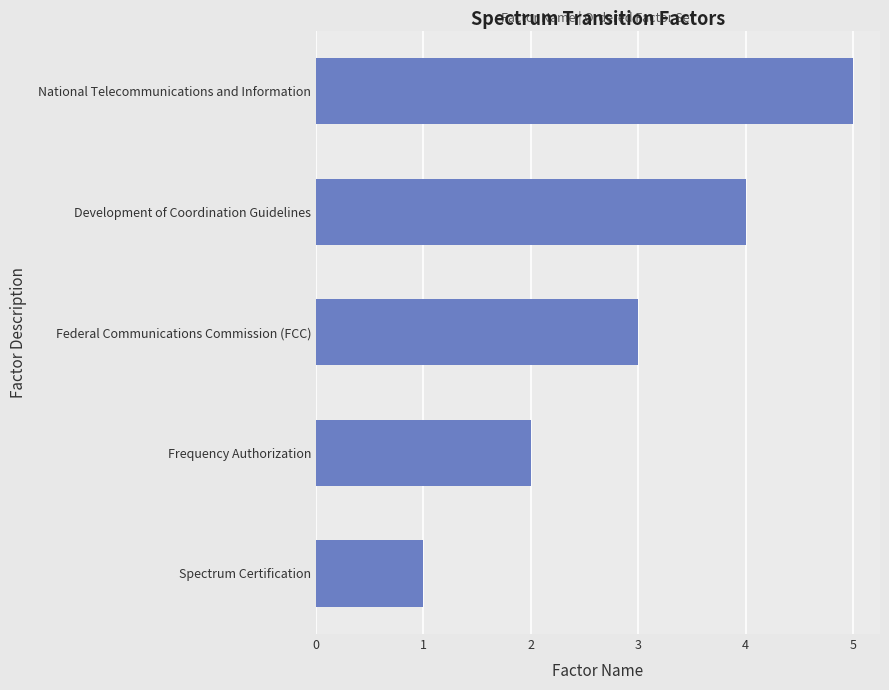

Is it true that the value at Development of Coordination Guidelines is 1?

False